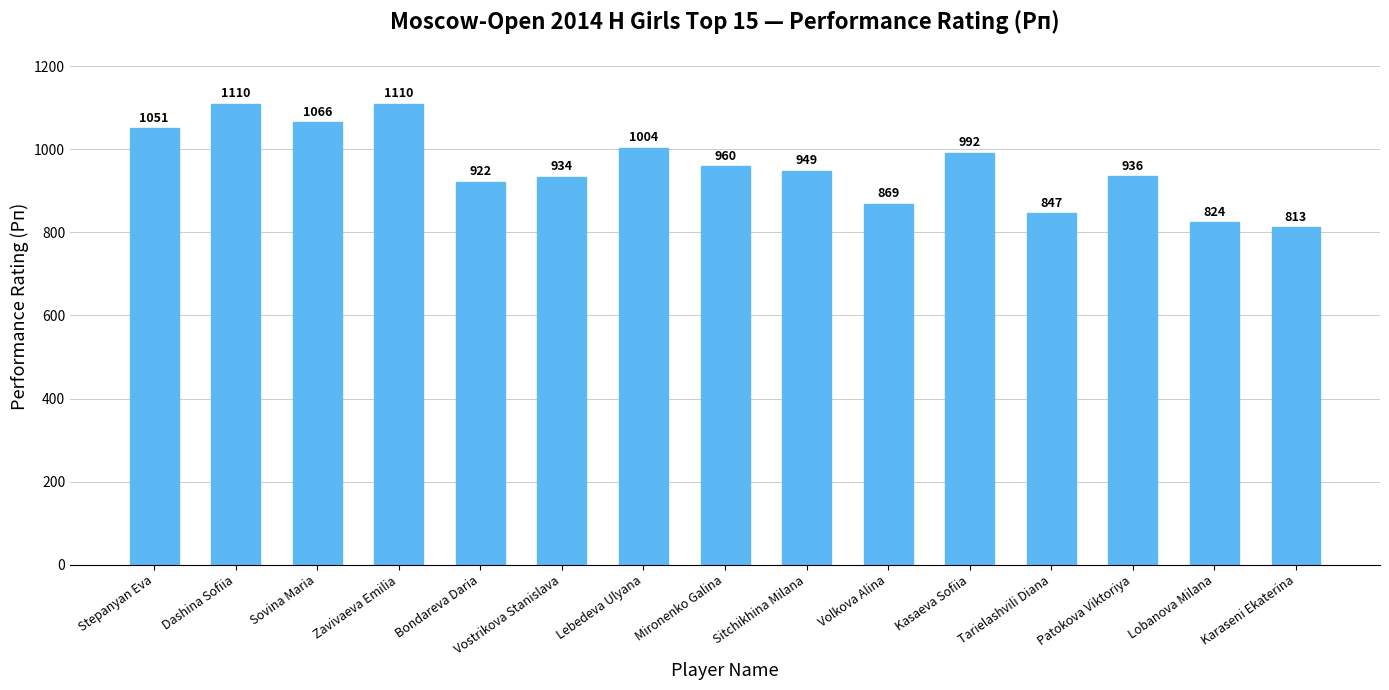

What is the greatest value displayed?

1110